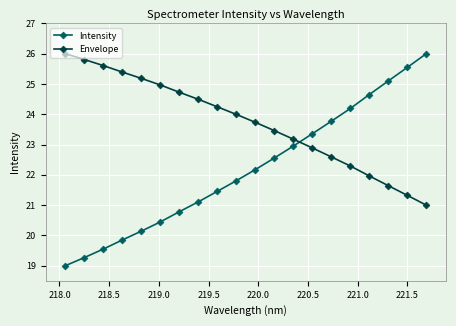

What is the highest value of the Intensity series?

26.0